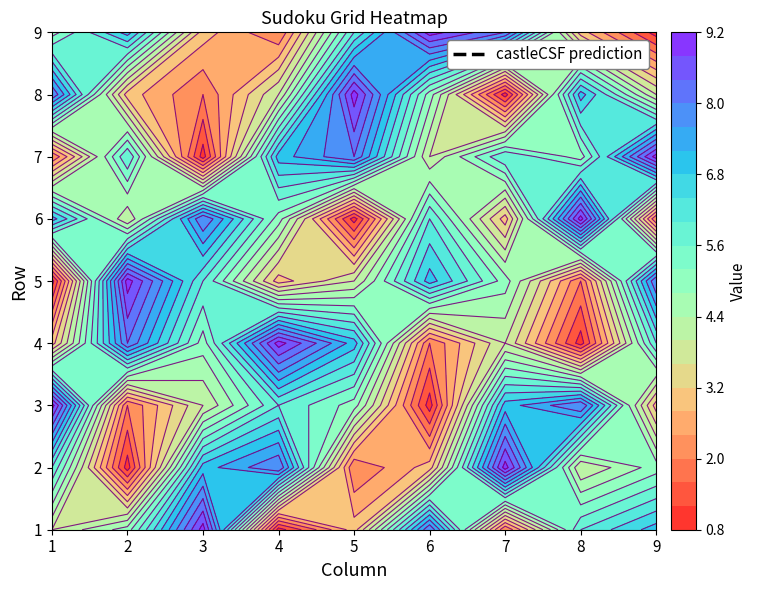

What is the spread (max minus min) of values at 9?

8